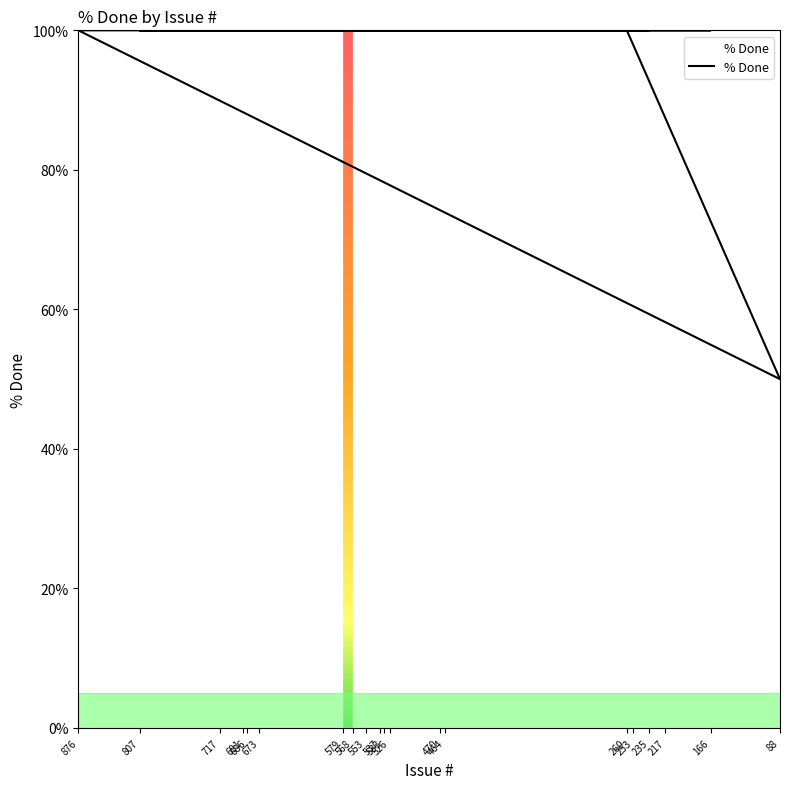

Does the chart have visible grid lines?

No